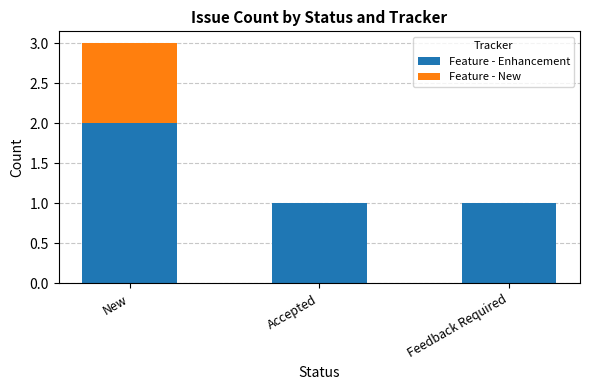

What is the sum of all Feature - Enhancement values?

4